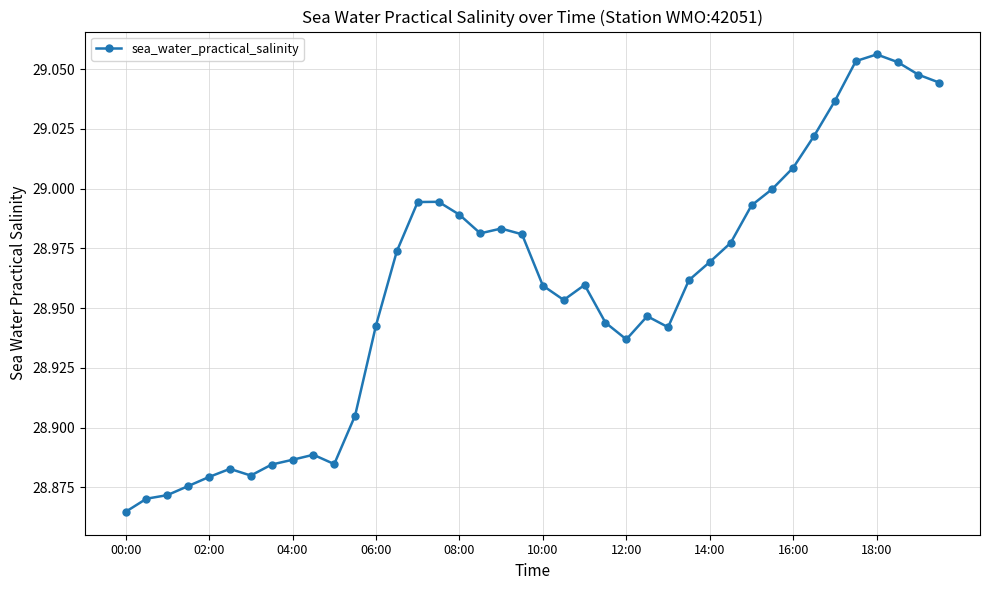

True or false: there are more than 1 points higher than both neighbors.

True